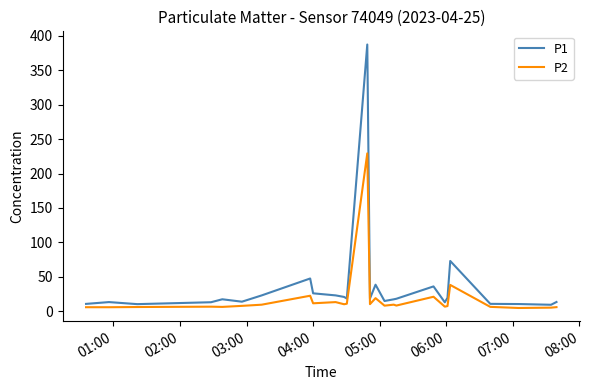

Which series has the largest range (max minus min)?

P1